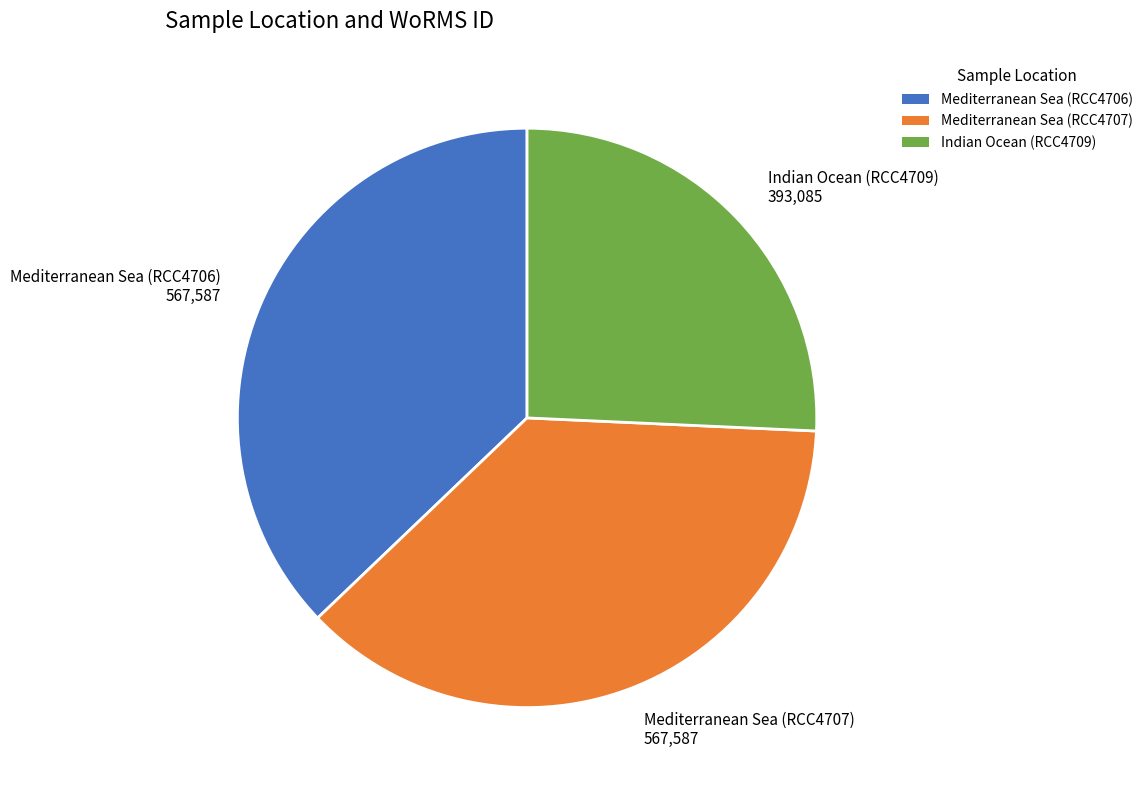

Combined, do Mediterranean Sea (RCC4707) and Indian Ocean (RCC4709) account for over 50%?

Yes